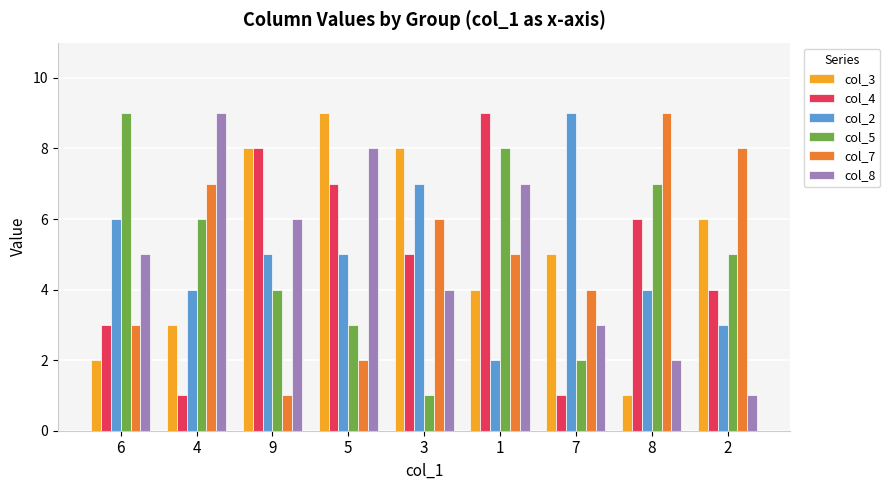

What is the difference between the col_2 values at 7 and 3?

2